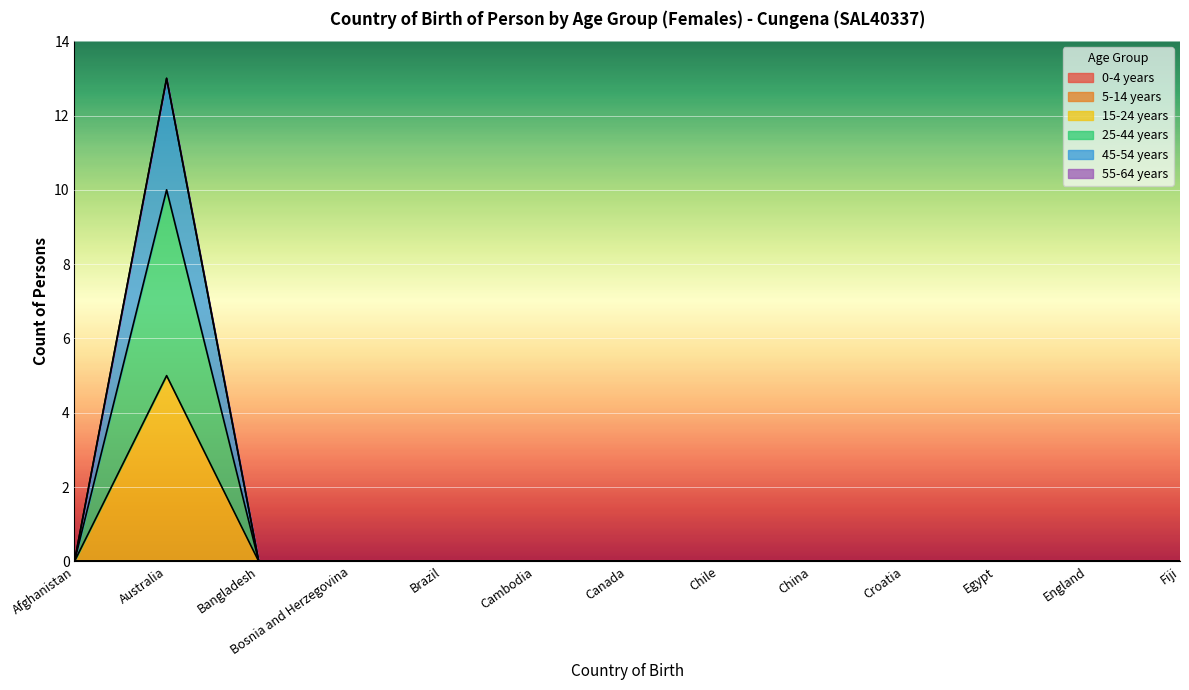

True or false: 15-24 years has a value of 0 at Bosnia and Herzegovina.

True